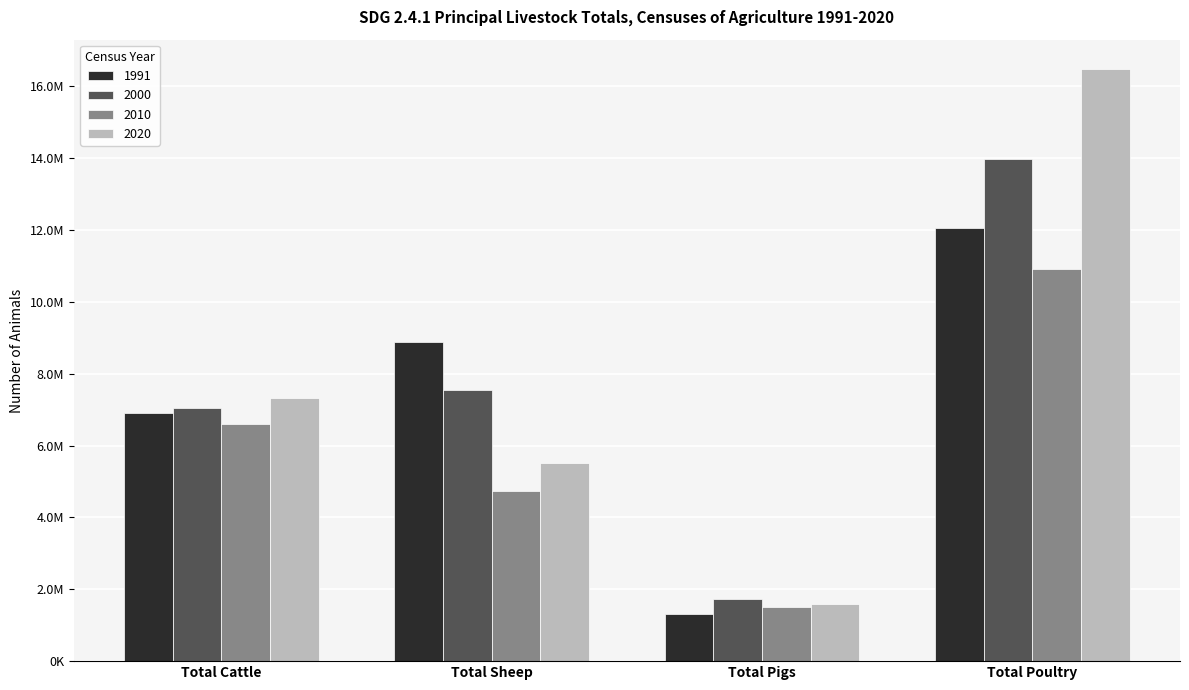

What is the minimum value shown in the chart?

1303695